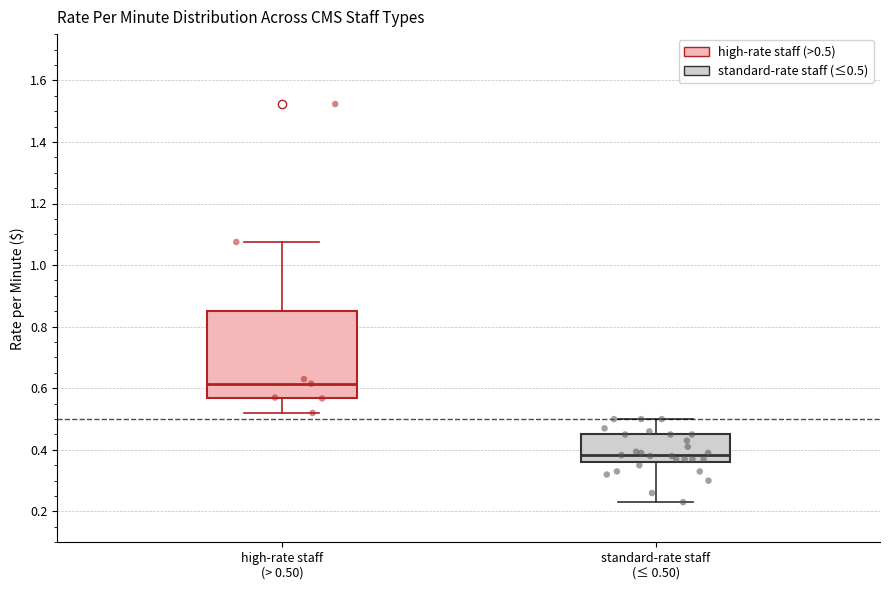

Which box has the lowest median line?

standard-rate staff (≤ 0.50)